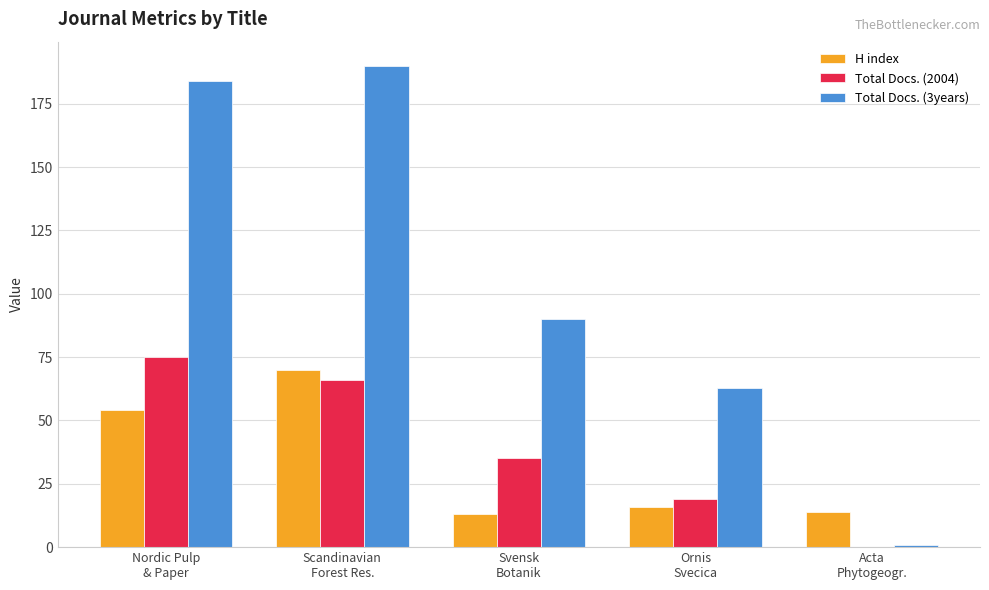

At which label does Total Docs. (2004) first exceed 35?

Nordic Pulp
& Paper